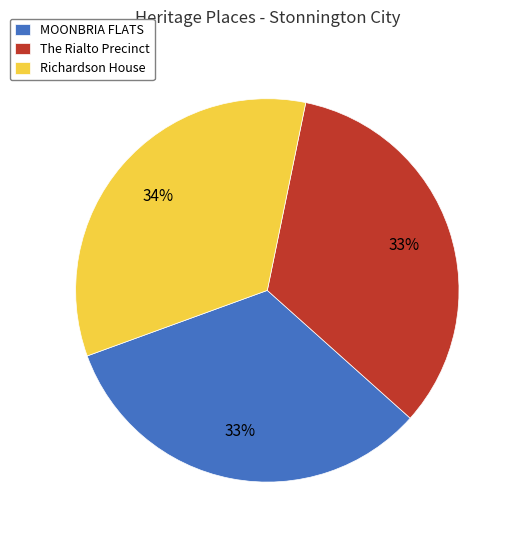

To the nearest percent, what portion does The Rialto Precinct represent?

33%